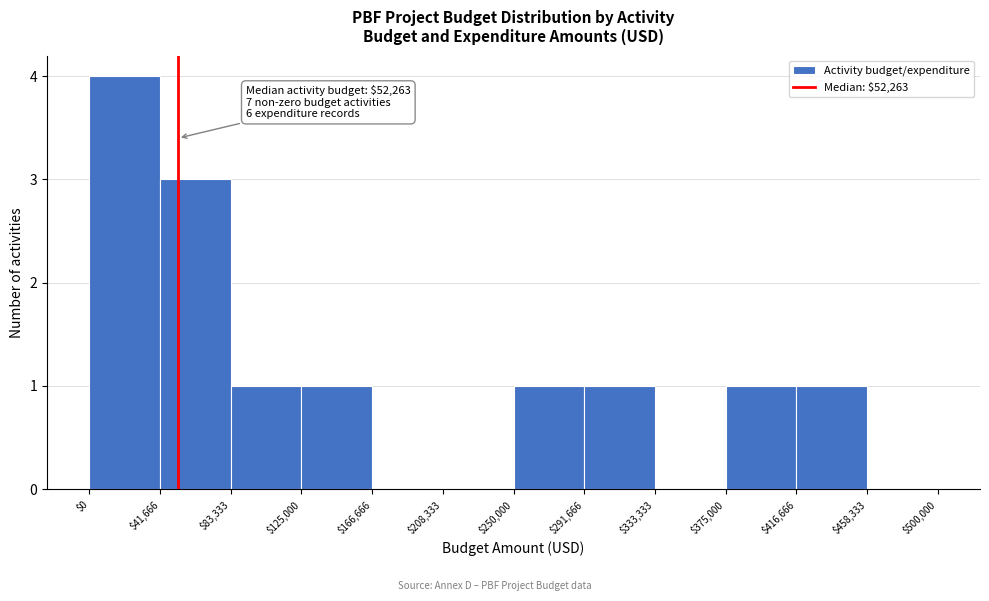

Over which range of the x-axis is the bar tallest?

$0 to $41,666